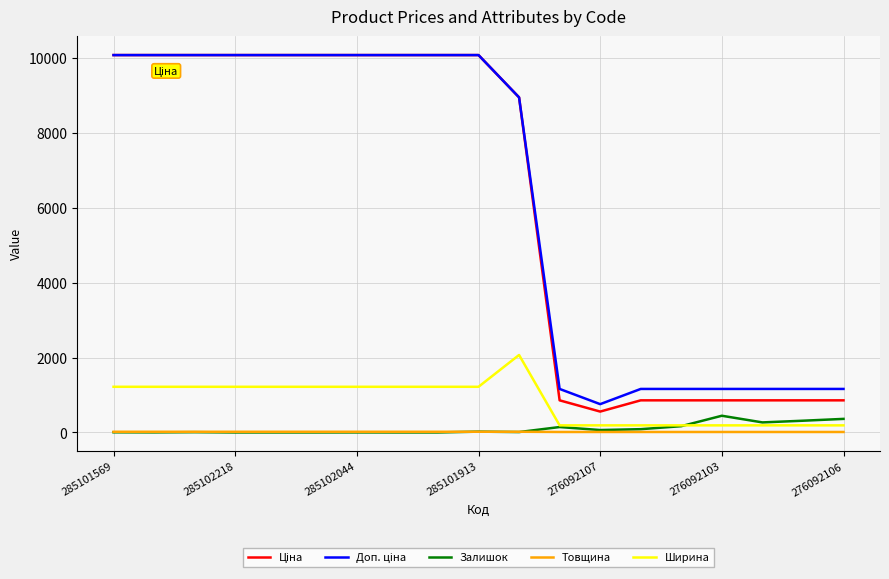

What is the maximum value for Ширина?

2070.0